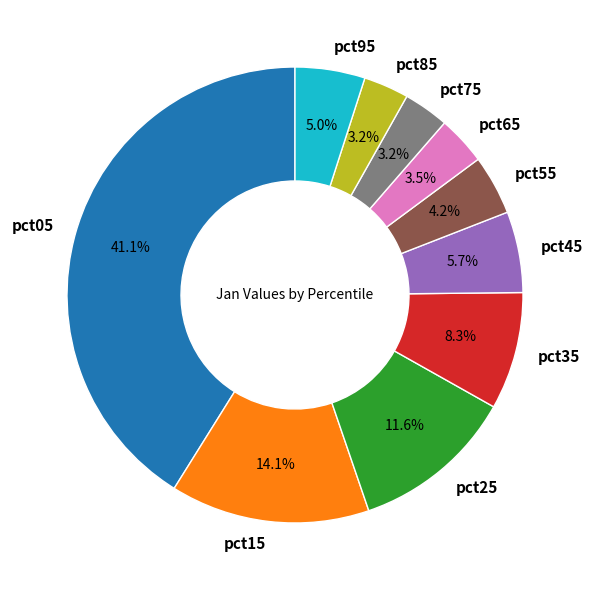

Do pct35 and pct85 together represent more than half of the pie?

No